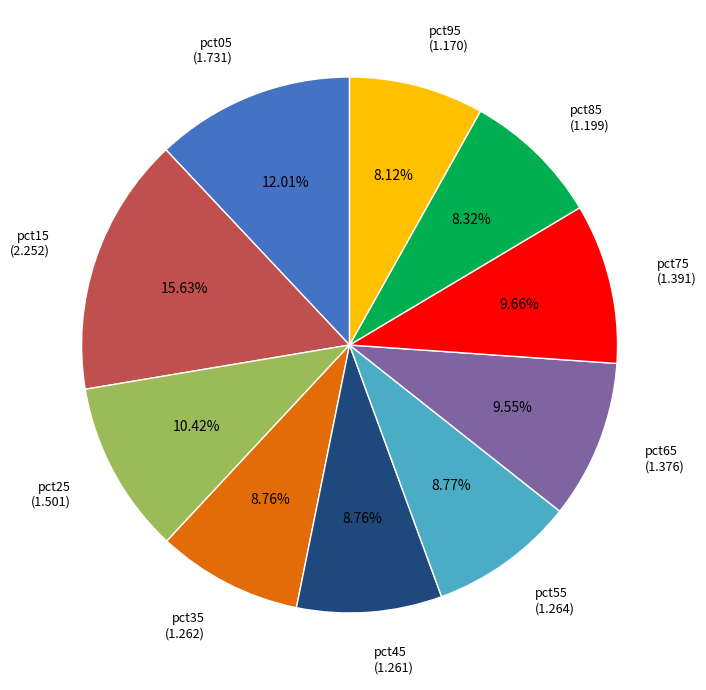

Do pct25 and pct45 together represent more than half of the pie?

No